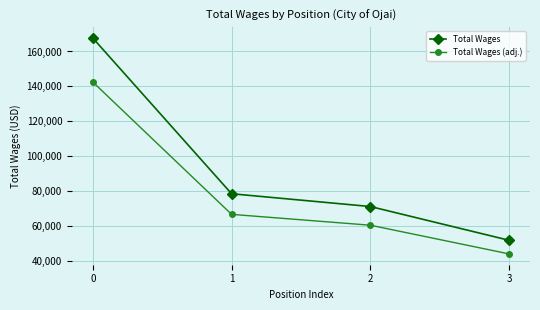

What is the value of the Total Wages point at the 1st from the left?

167692.0